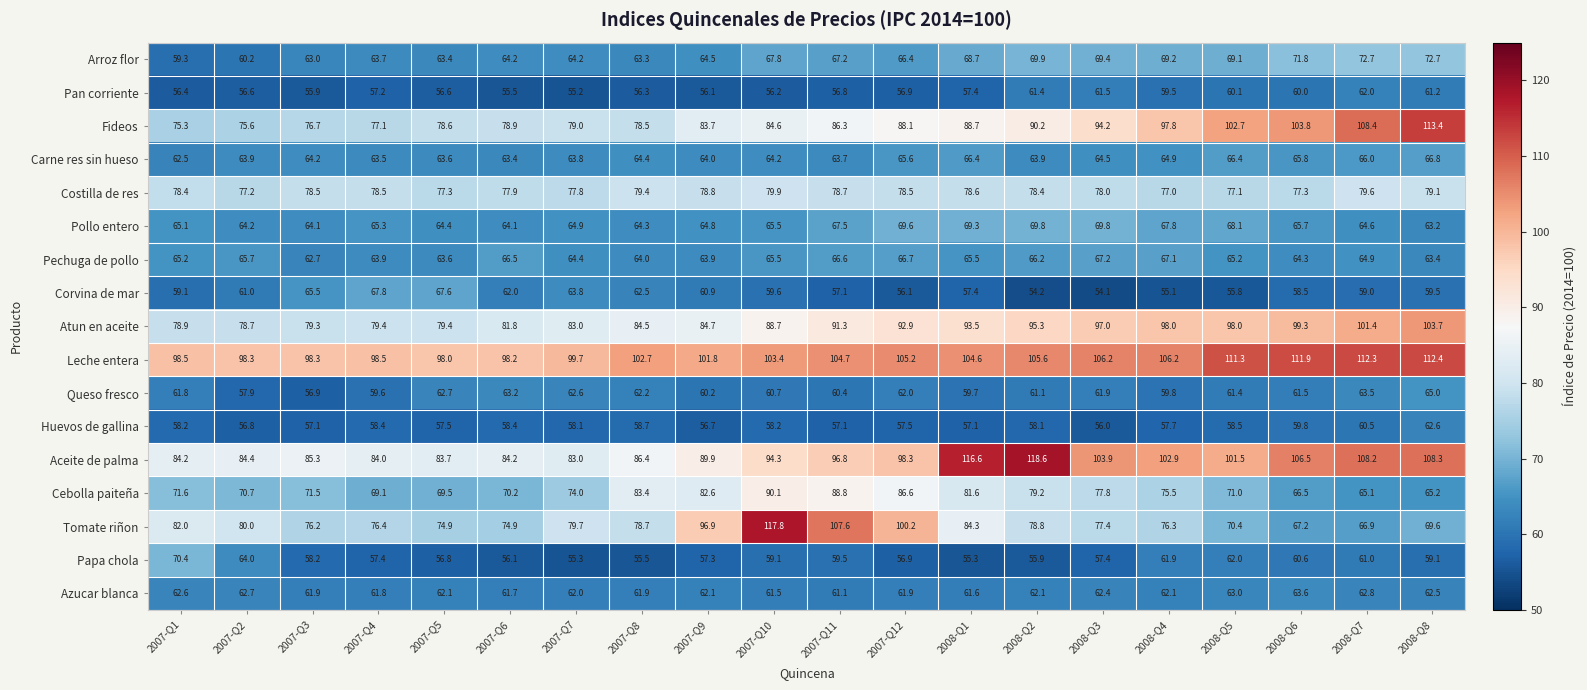

At which label does Pechuga de pollo reach its peak?

2008-Q3